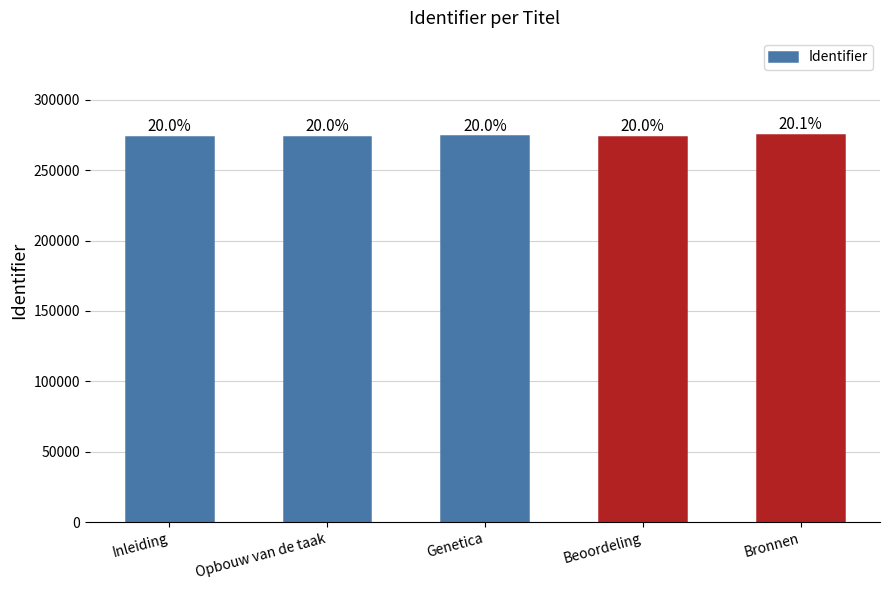

Are the bars horizontal?

No